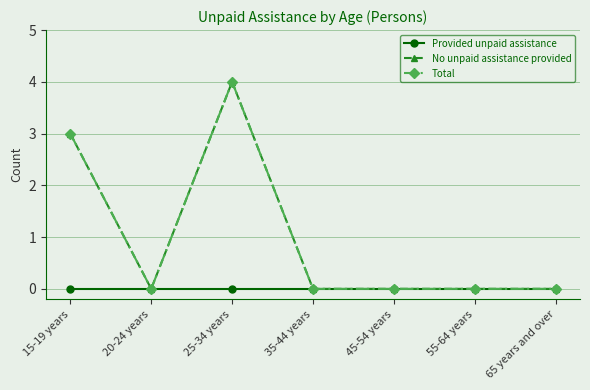

Does the chart have visible grid lines?

Yes